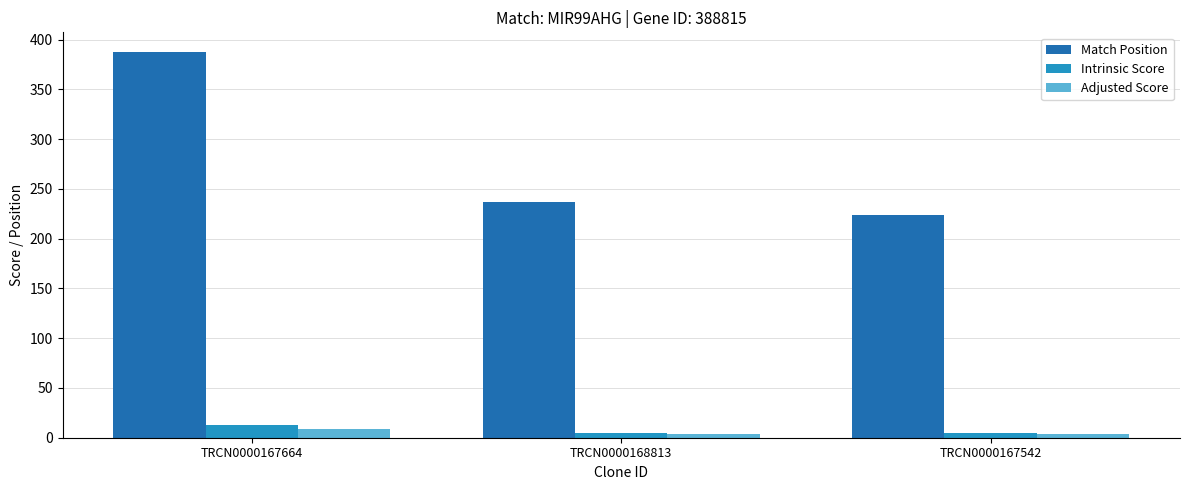

What is the maximum value shown in the chart?

388.0